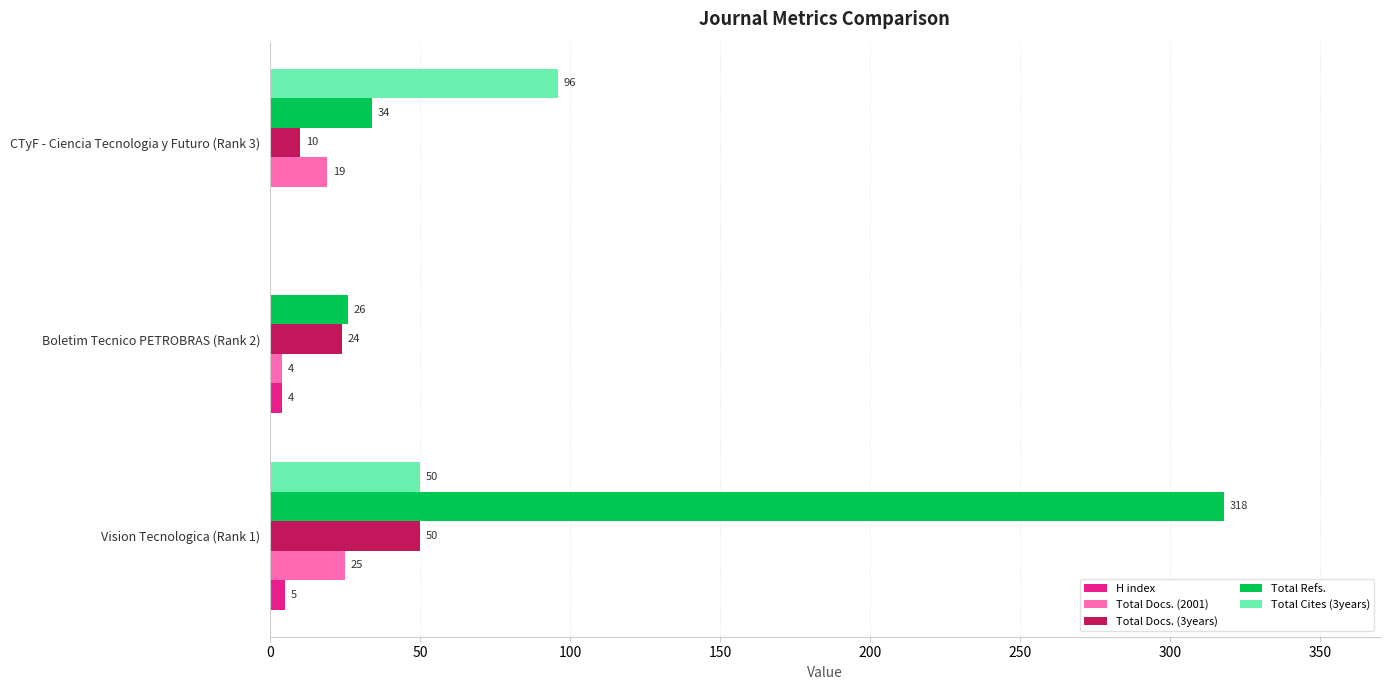

The H index series shows 4 at Boletim Tecnico PETROBRAS (Rank 2). True or false?

True